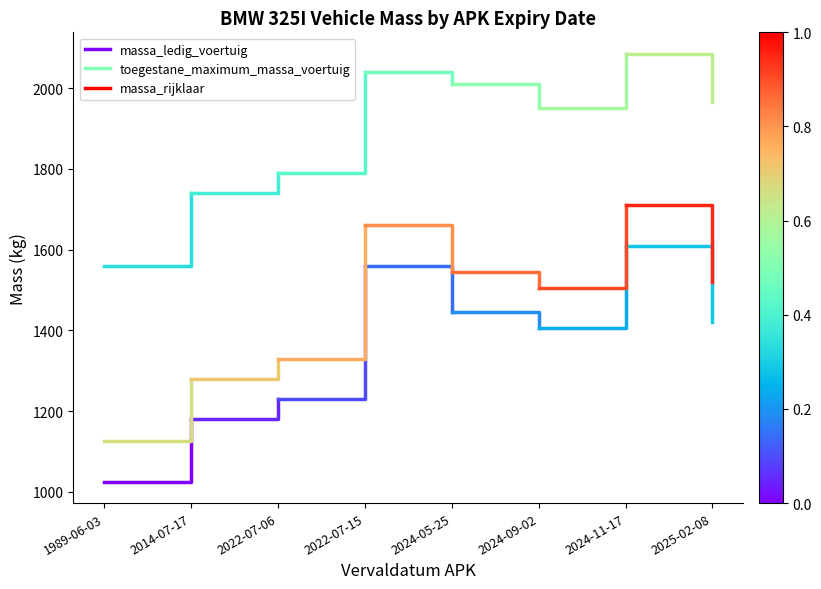

What is the difference between the massa_ledig_voertuig values at 1989-06-03 and 2014-07-17?

155